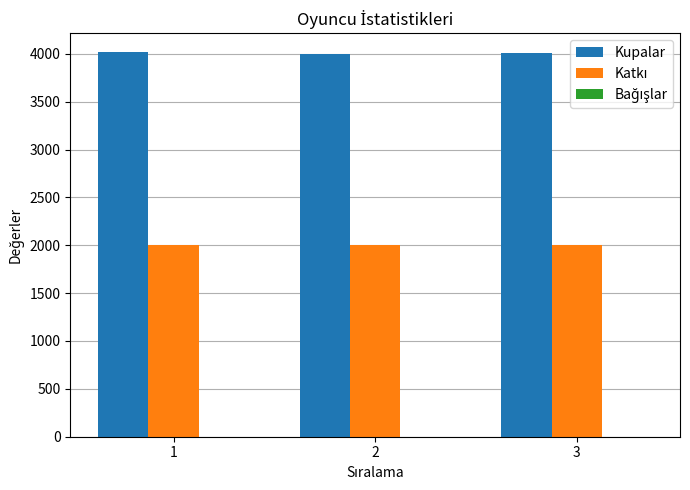

What is the maximum value shown in the chart?

4015